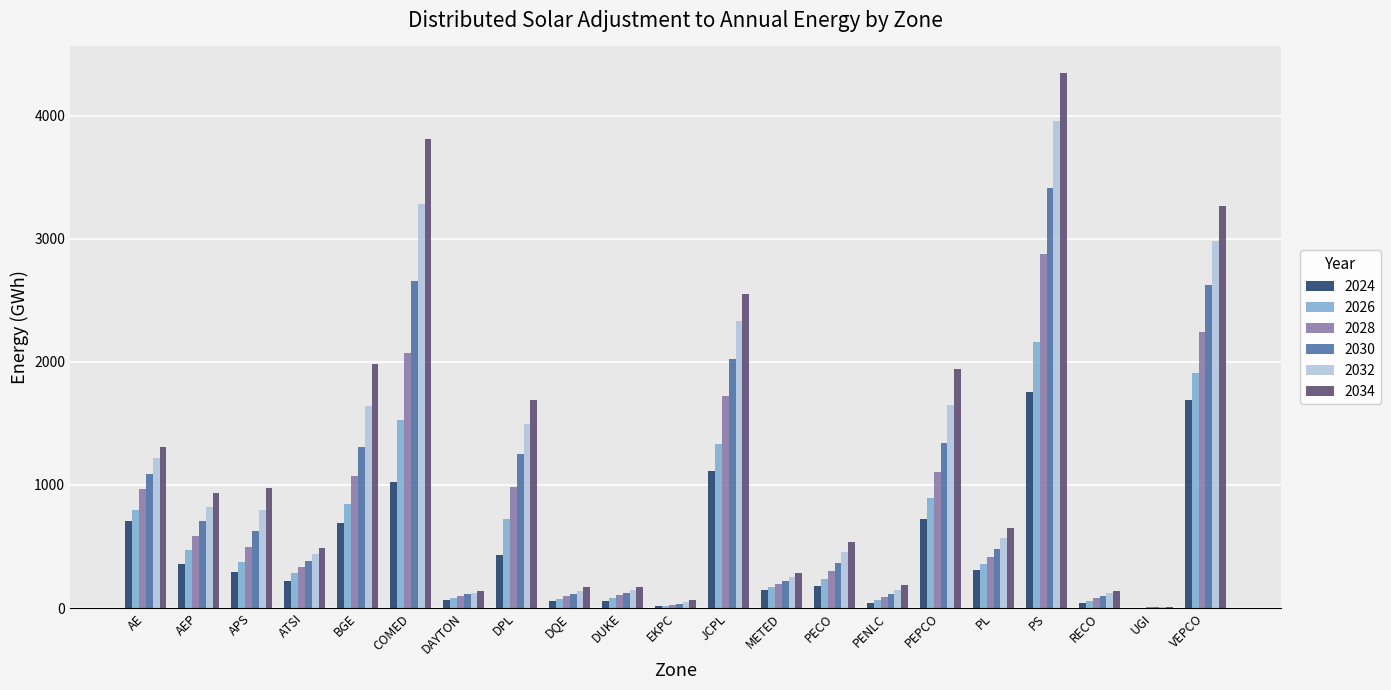

What are all the series names shown in the legend?

2024, 2026, 2028, 2030, 2032, 2034